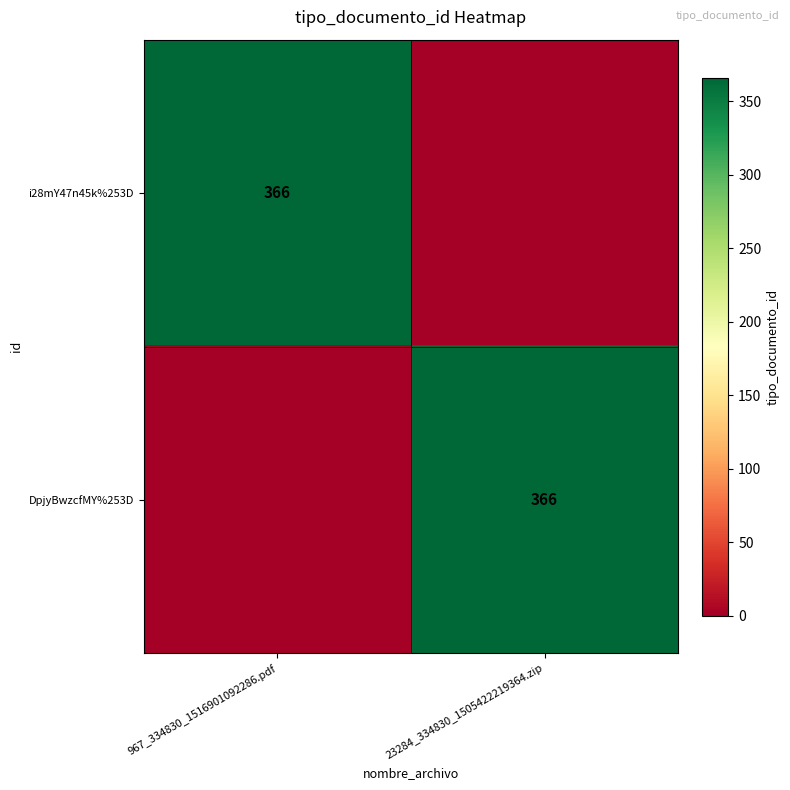

Which label corresponds to the smallest value in the chart?

23284_334830_1505422219364.zip